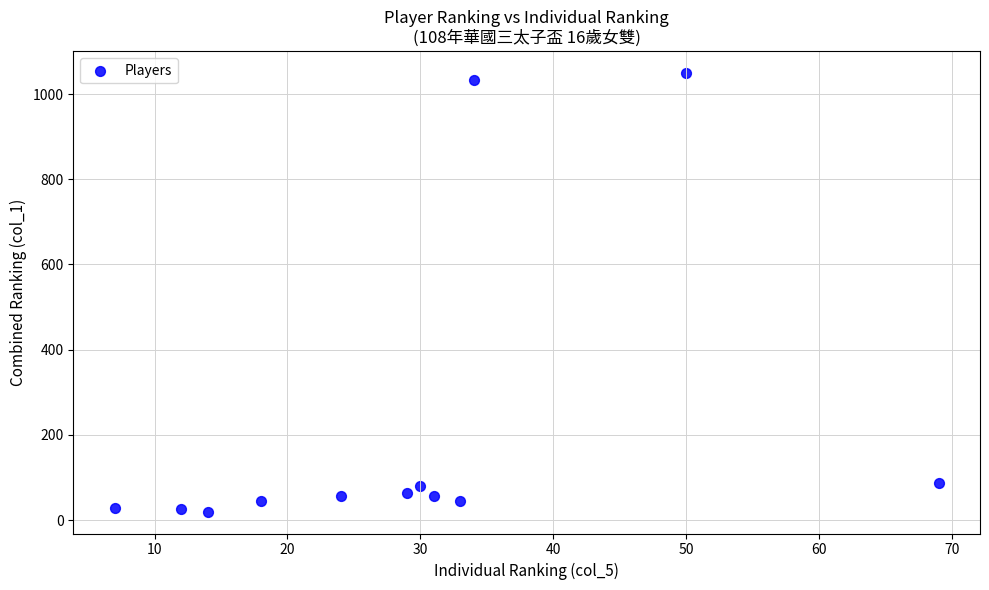

What is the average X value?

29